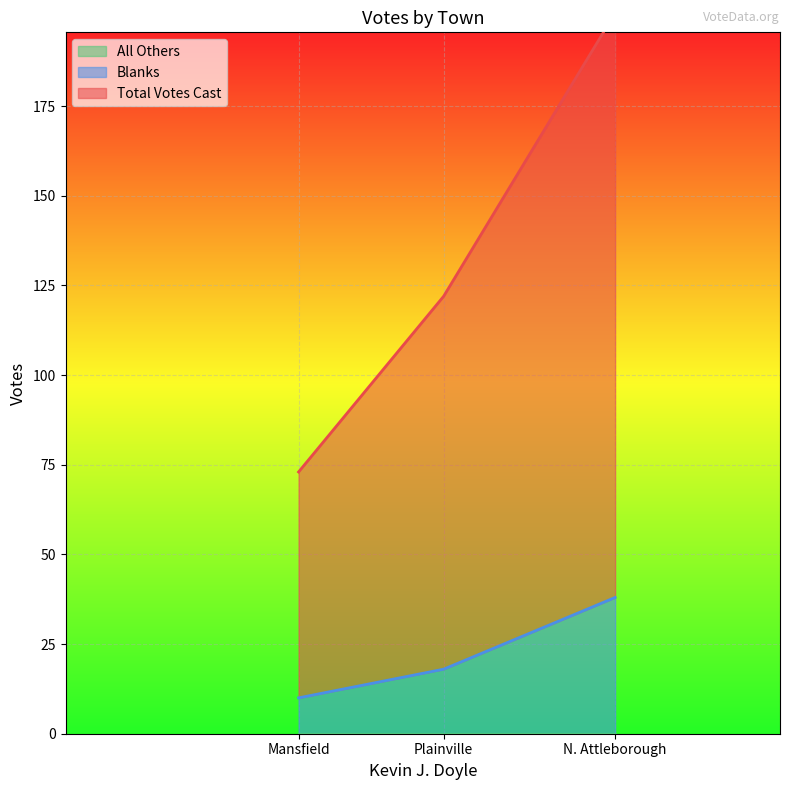

What is the total value across all series at N. Attleborough?

201